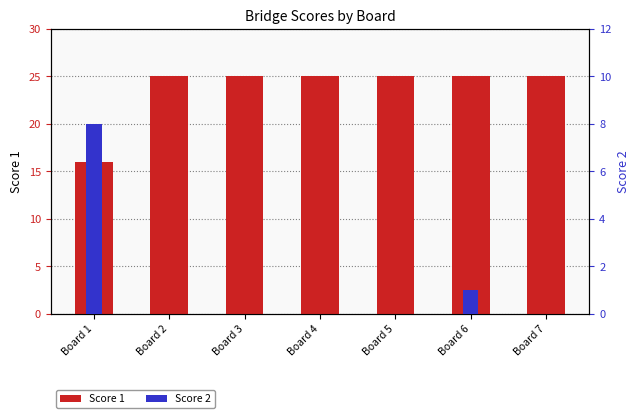

List the series in order of their overall mean, highest first.

Score 1, Score 2